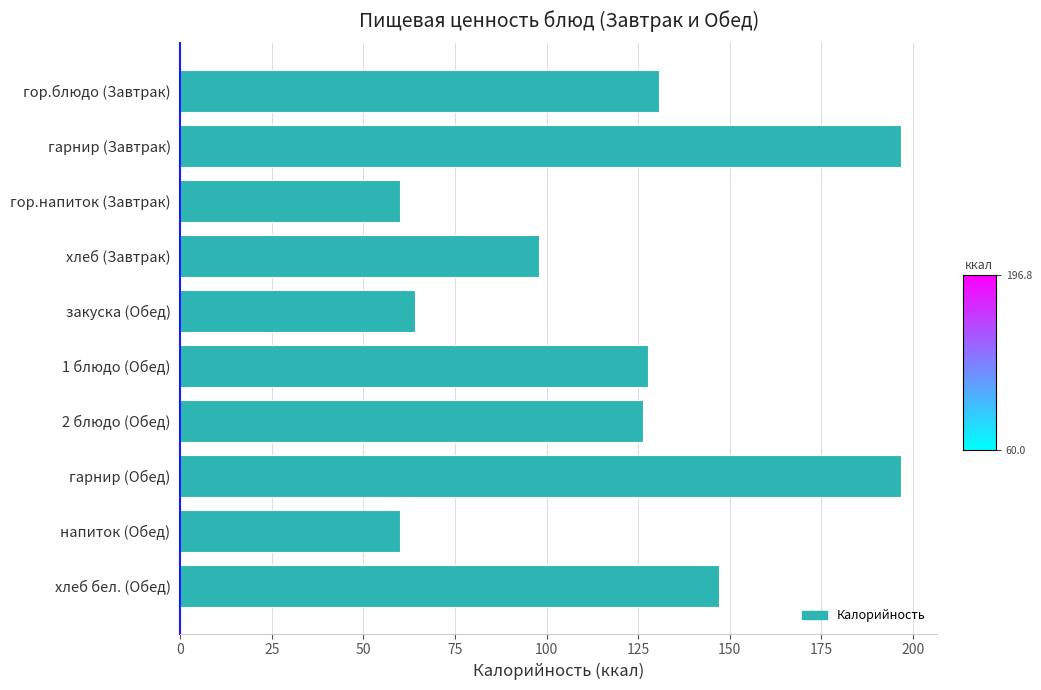

What is the difference between the maximum and minimum values?

136.8